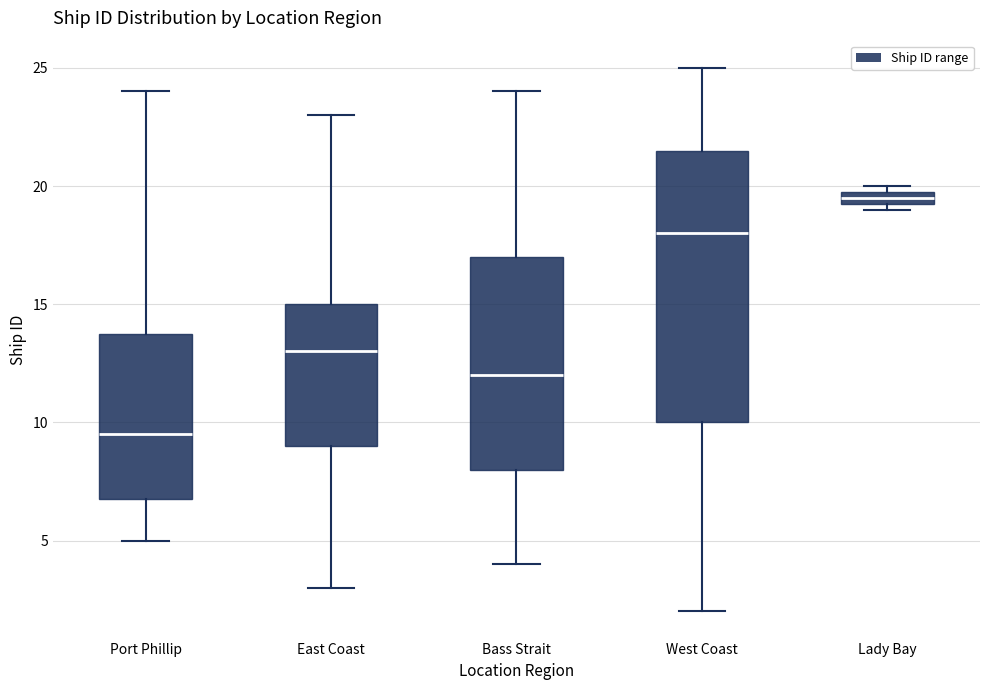

Comparing the boxes themselves (not the whiskers), which one is the tallest?

West Coast